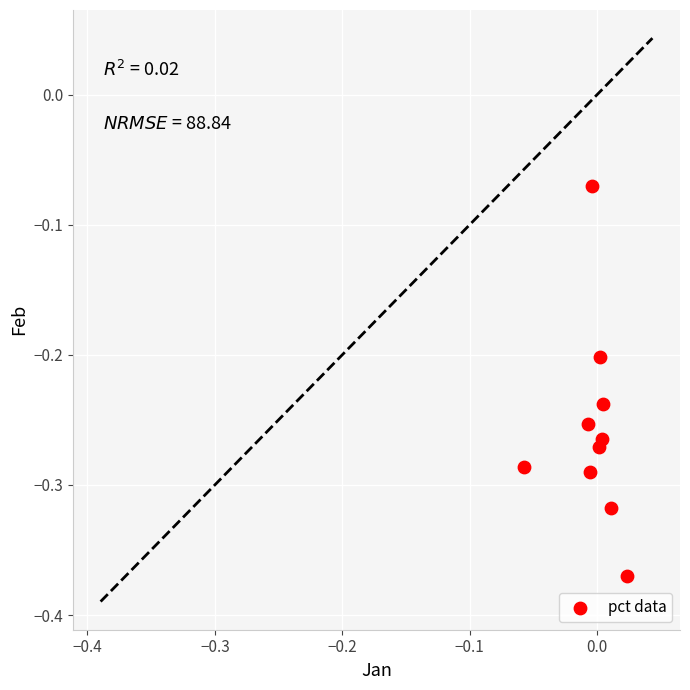

What is the range of Y values (max minus min)?

0.3